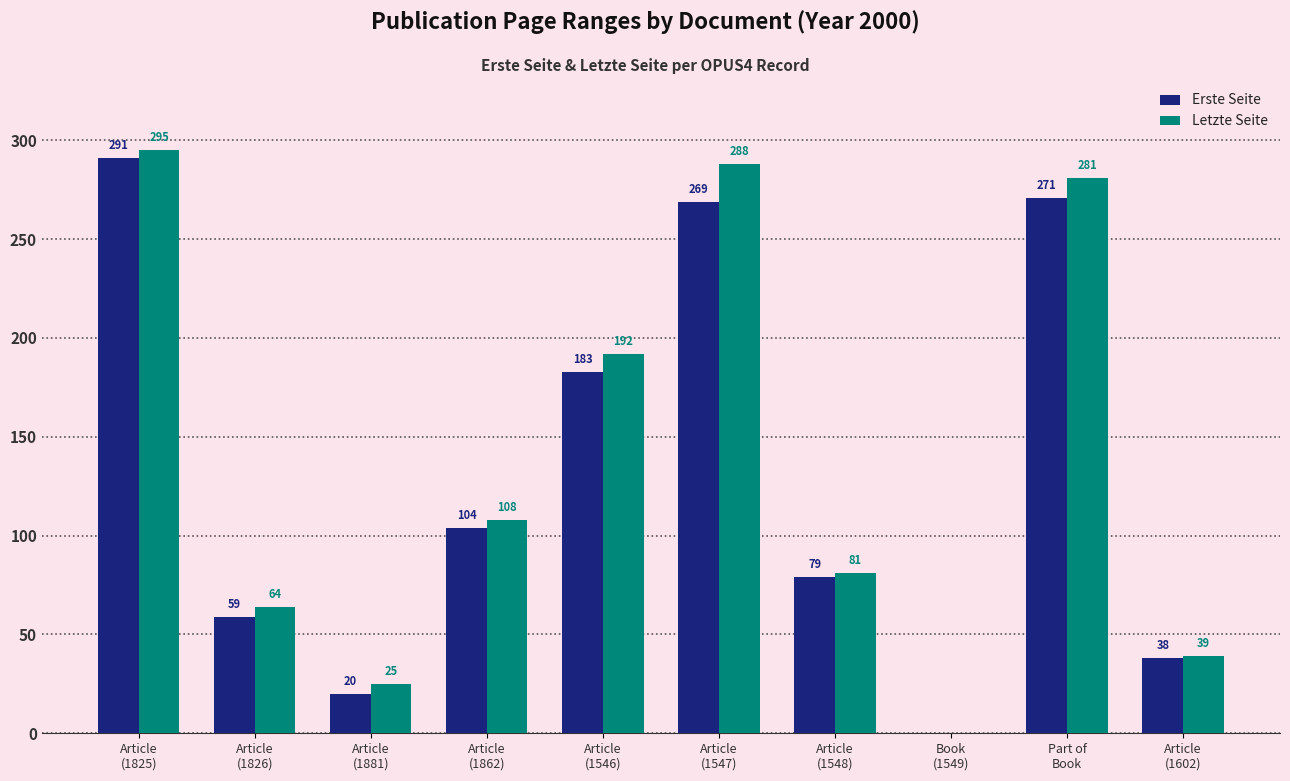

Are the bars grouped side by side (vs. stacked)?

Yes